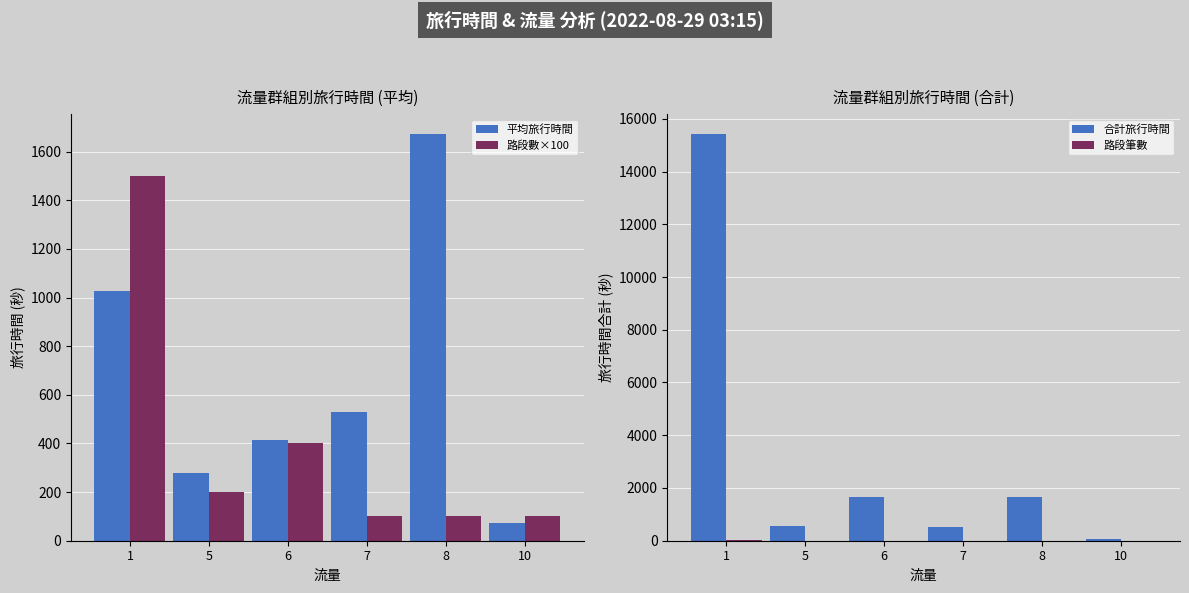

Where does the 路段數×100 series first go above 200?

1